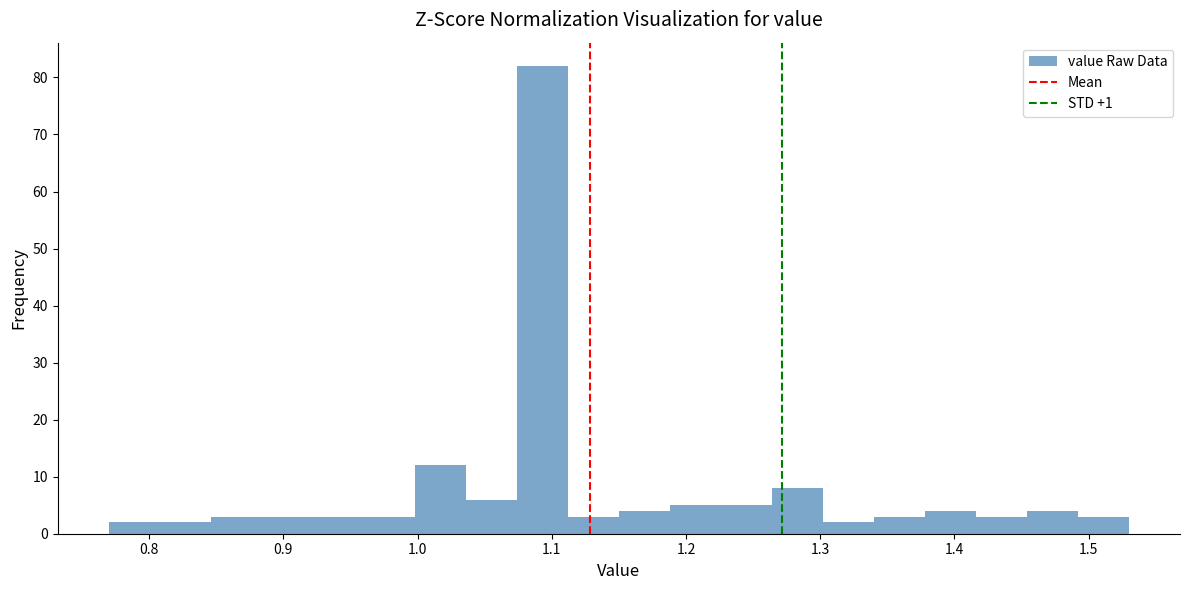

Read against the x-axis, roughly where is the centre of the tallest bar?

1.09